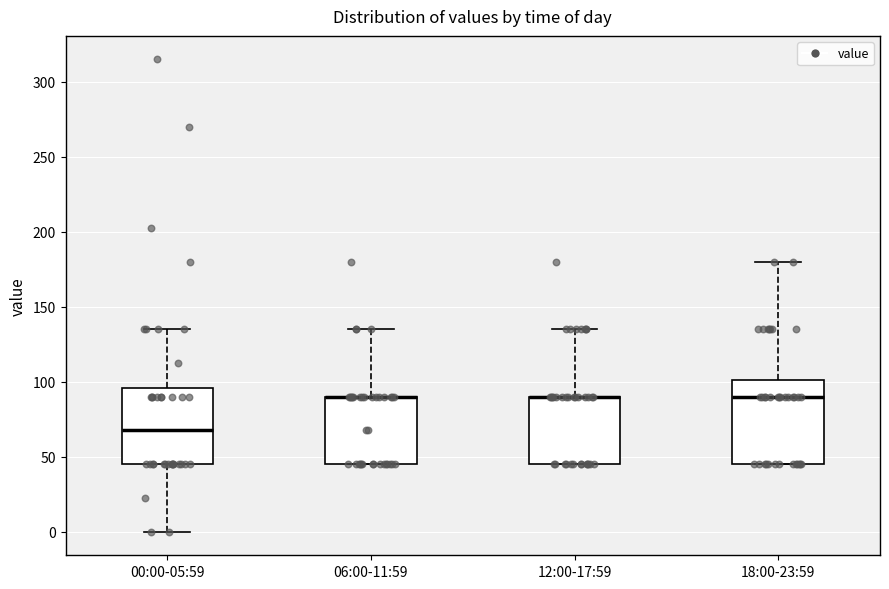

Reading left to right, read every box against the y-axis: the position of its median line, the range the box covers, and the ends of its whiskers. The values are not printed on the chart, so give them approximately, as read against the axis.

00:00-05:59: median 70, box 45 to 95, whiskers 0 to 135
06:00-11:59: median 90 (drawn on the box's upper edge), box 45 to 90, whiskers 45 to 135
12:00-17:59: median 90 (drawn on the box's upper edge), box 45 to 90, whiskers 45 to 135
18:00-23:59: median 90, box 45 to 100, whiskers 45 to 180